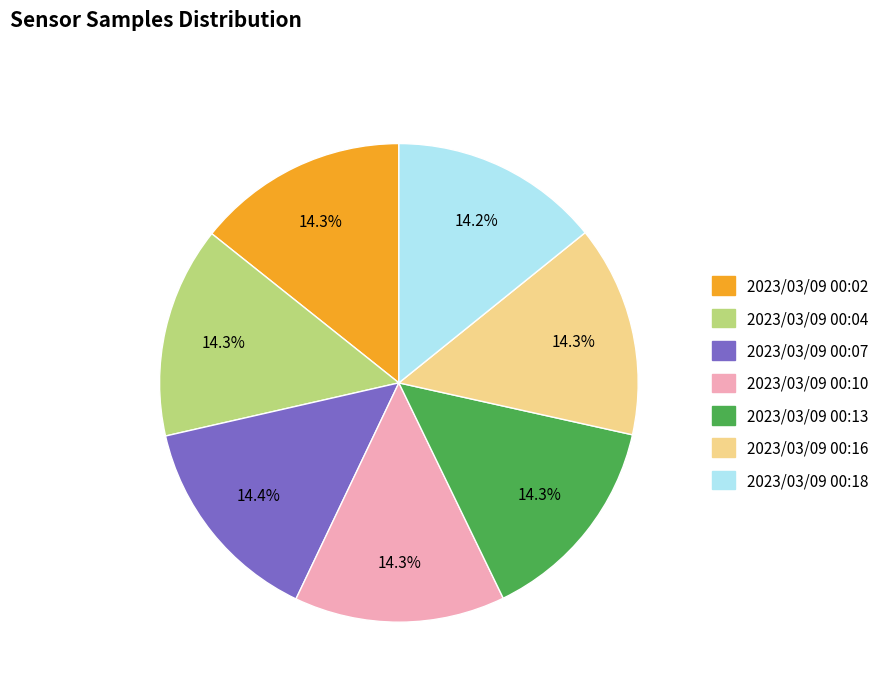

Does any single category account for the majority?

No